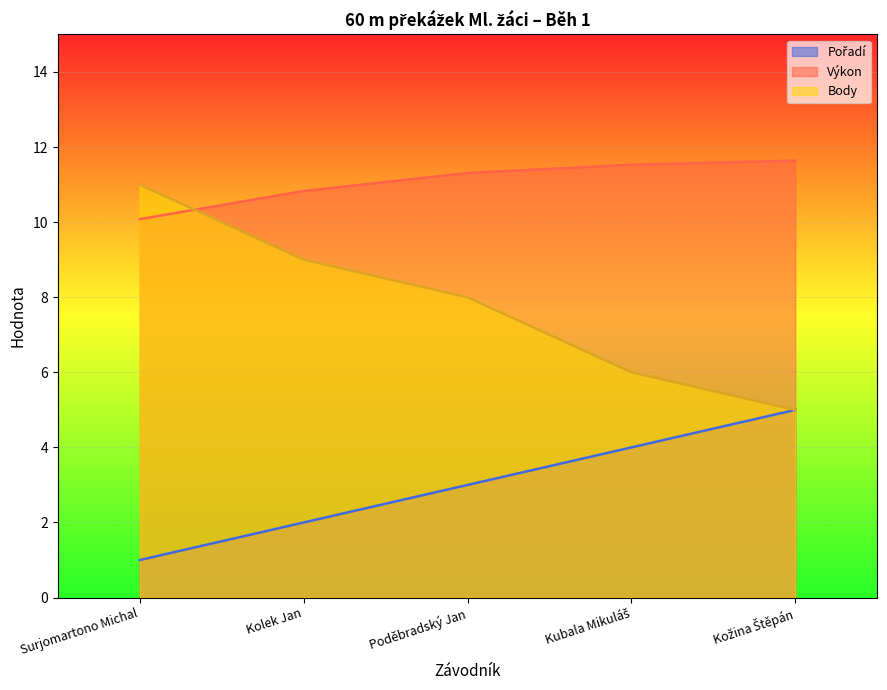

The value of Body at Kolek Jan is 6.3. True or false?

False